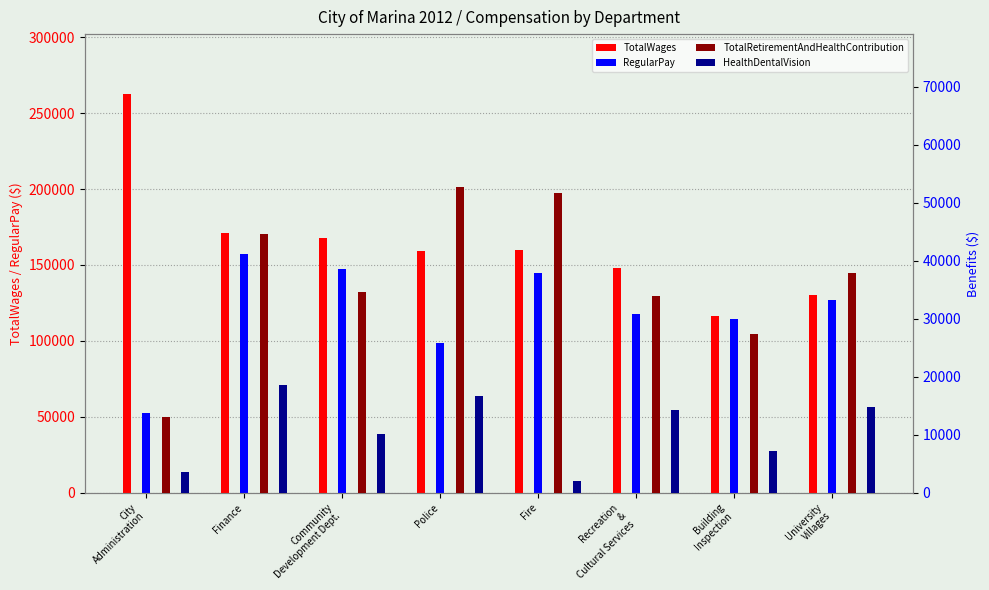

What is the label of the 3rd bar from the right?

Recreation
&
Cultural Services